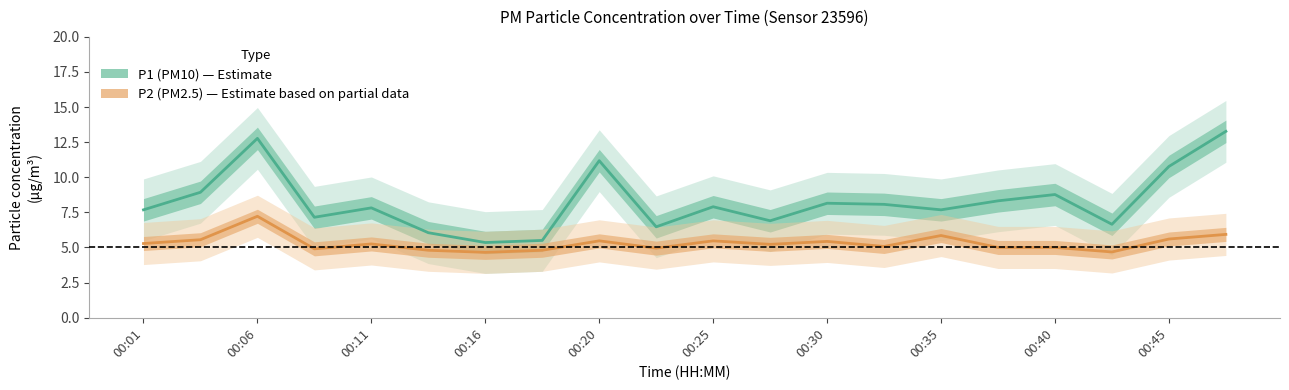

Is this an area chart (filled region under the line)?

No